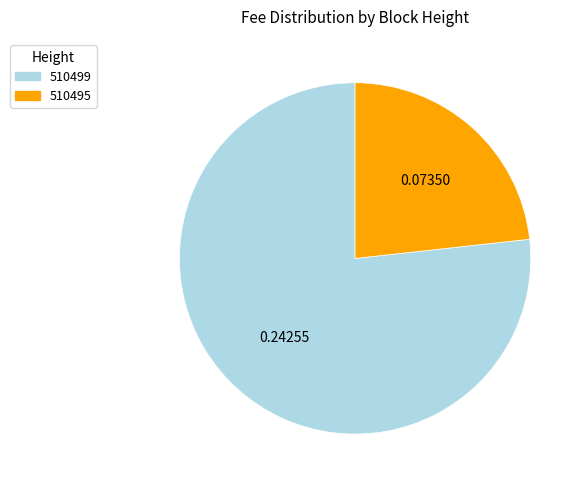

Which has a higher value, 510495 or 510499?

510499